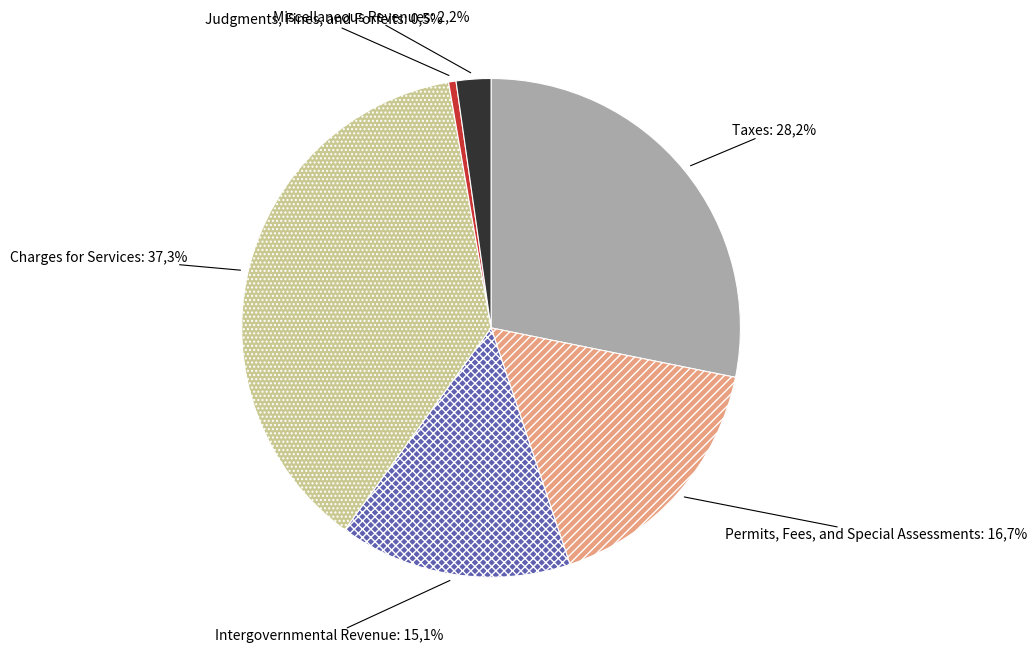

Is the sum of Miscellaneous Revenues and Taxes greater than half?

No